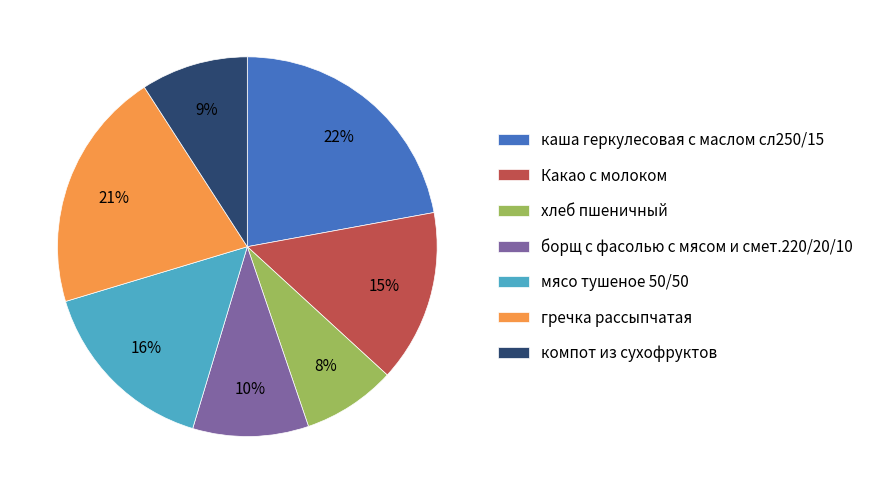

Does any single category account for the majority?

No